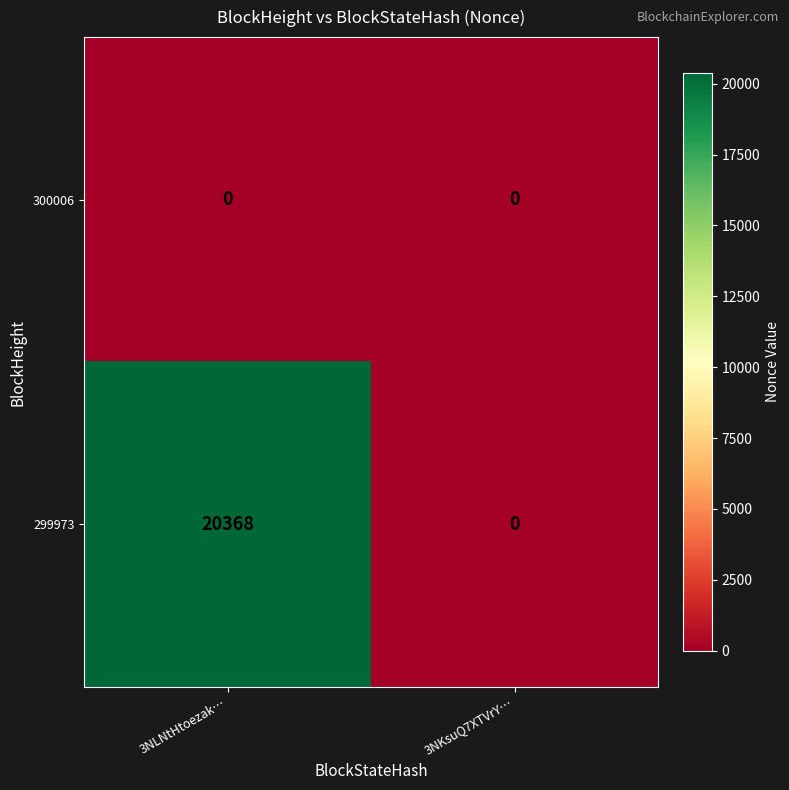

True or false: 299973 has a value of 6162 at 3NKsuQ7XTVrY….

False